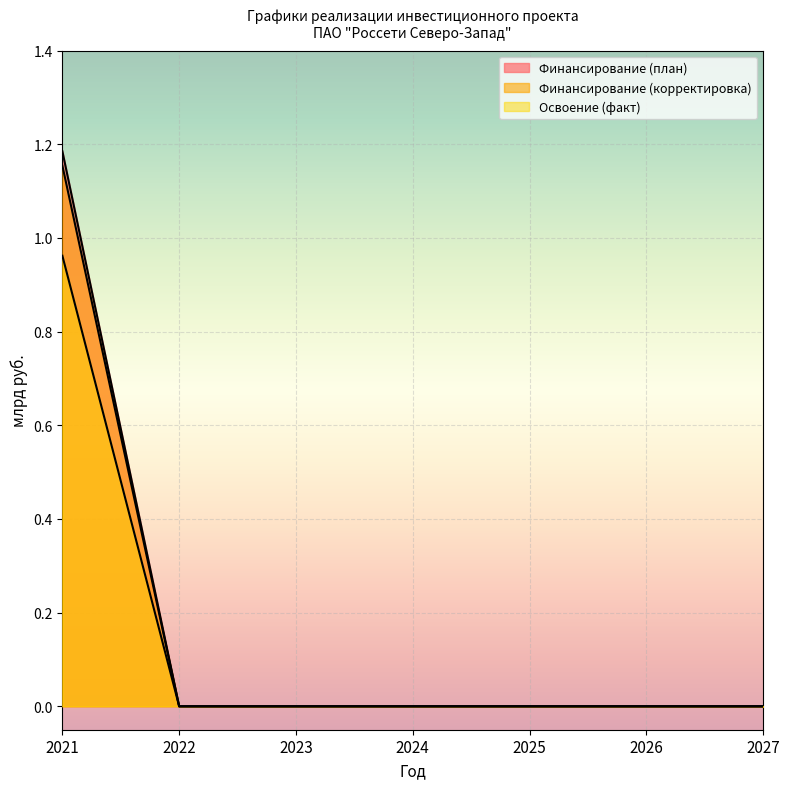

How many data points does each series have?

7